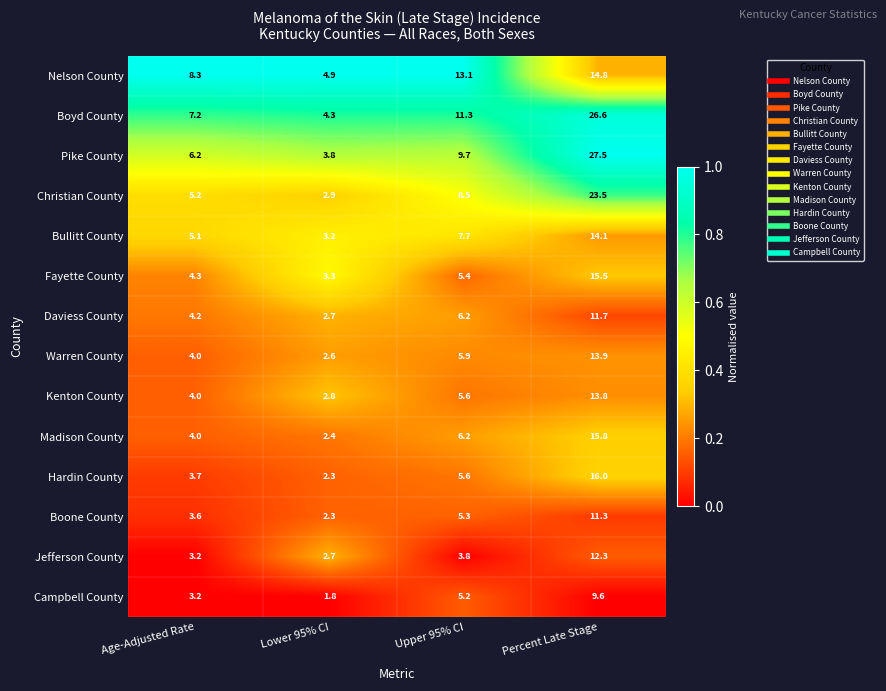

How many categories are shown in the chart?

4